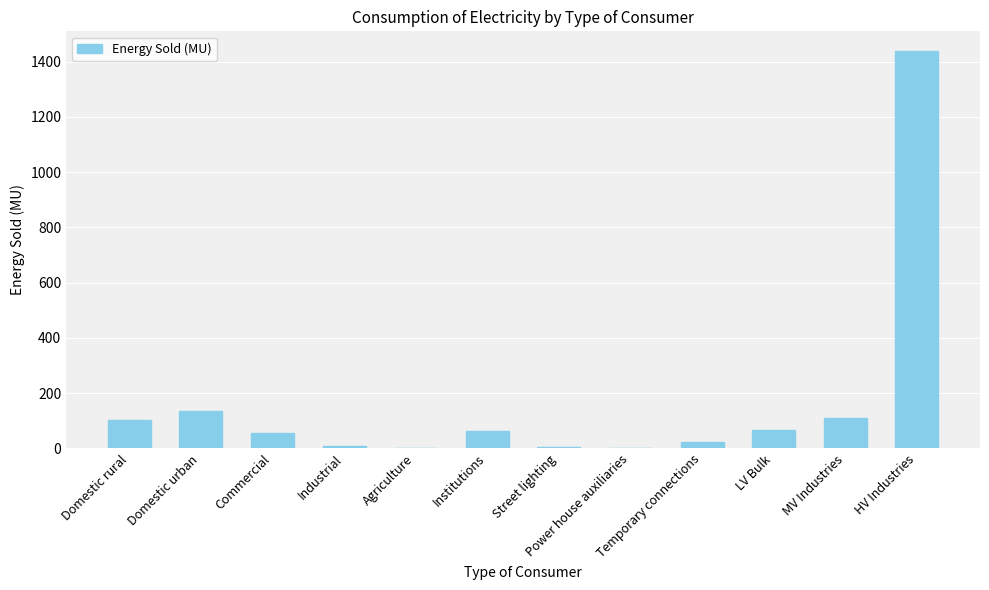

What is the difference between the values at Commercial and MV Industries?

53.9